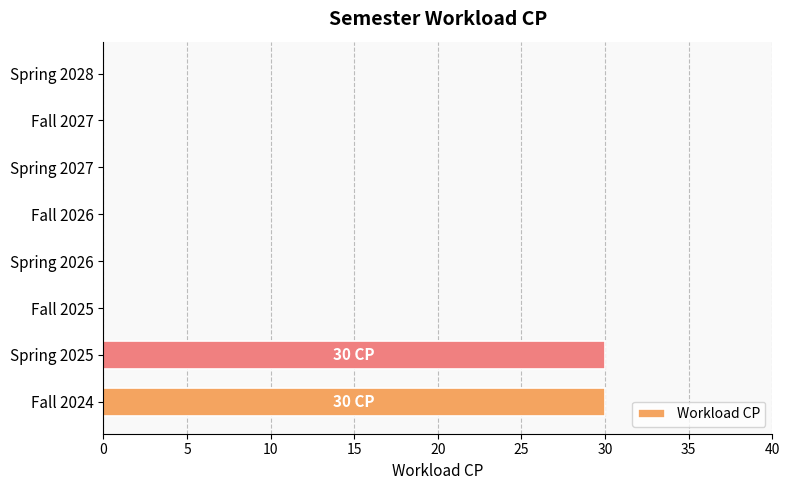

Are the bars horizontal?

Yes